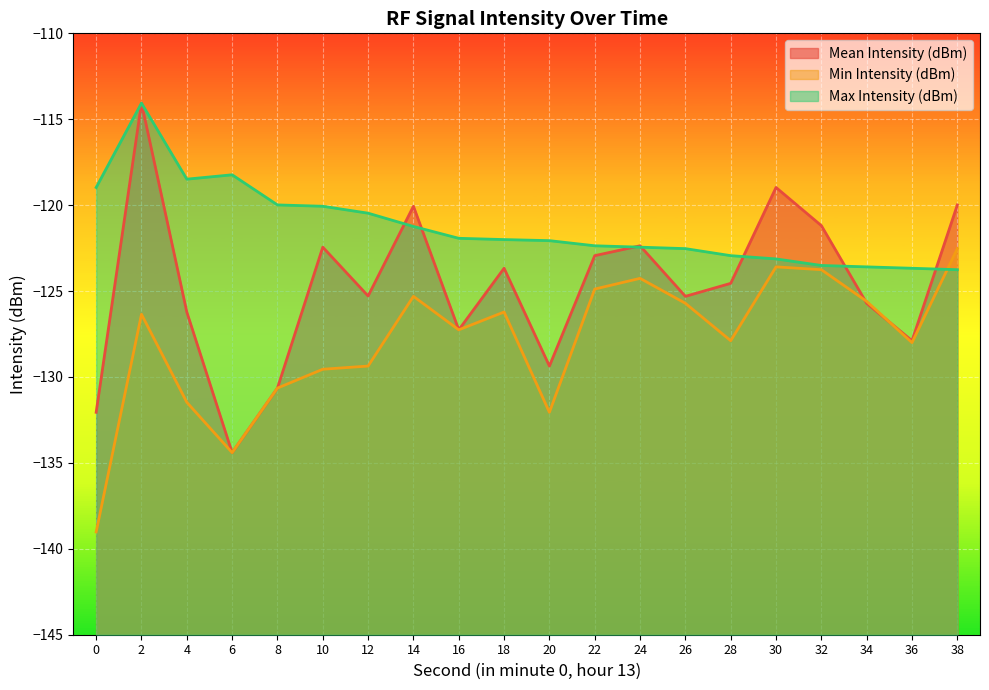

True or false: Min Intensity (dBm) has a value of -131.5 at 4.

True